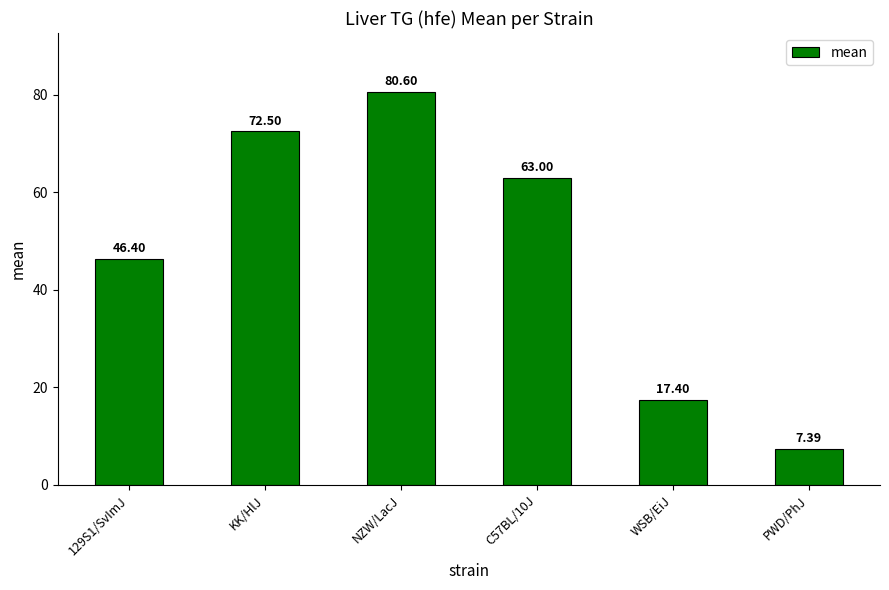

Rank the categories by value from highest to lowest.

NZW/LacJ, KK/HlJ, C57BL/10J, 129S1/SvImJ, WSB/EiJ, PWD/PhJ